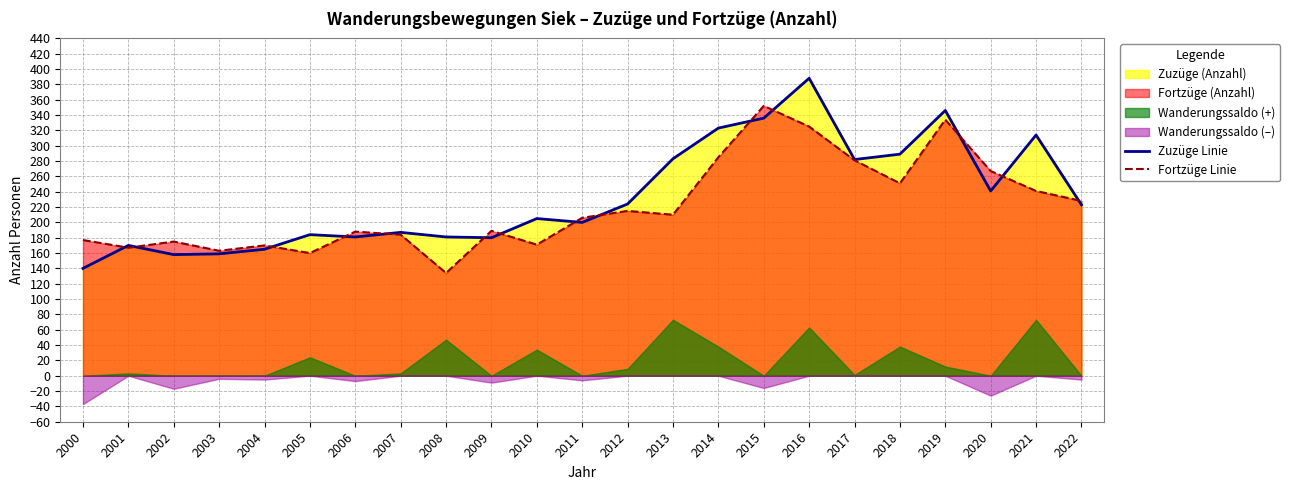

Where is the first local minimum for Fortzüge Linie?

2001